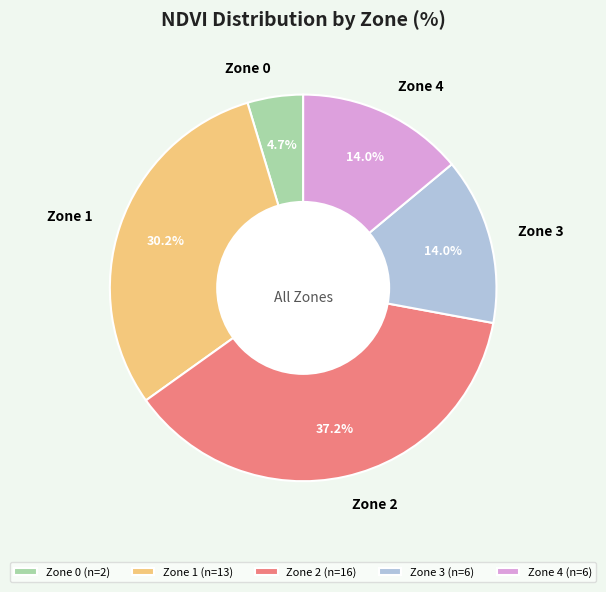

Count the number of slices in the pie.

5